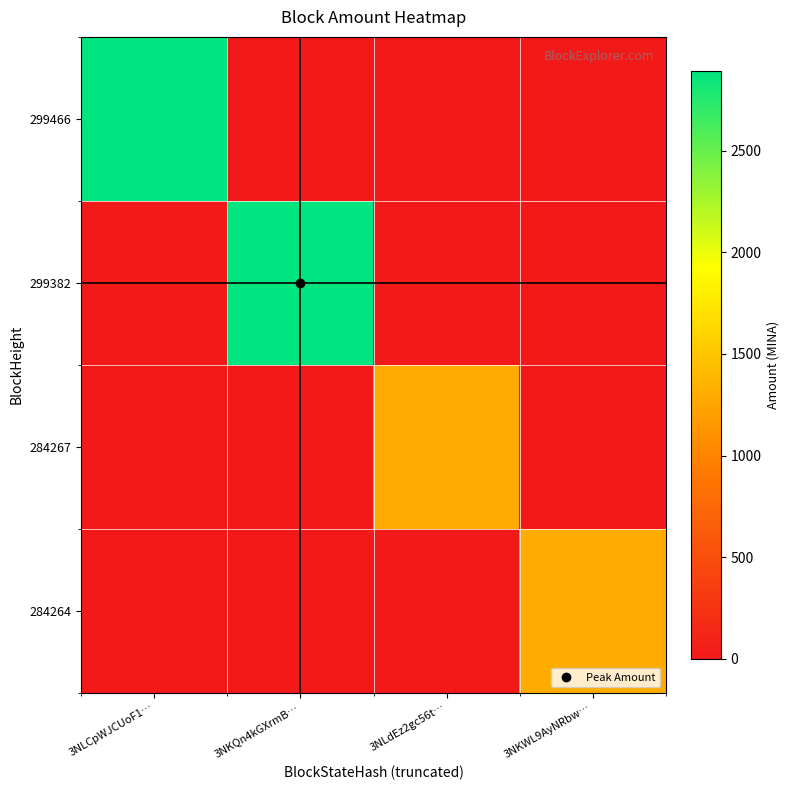

What is the greatest value displayed?

2893.3